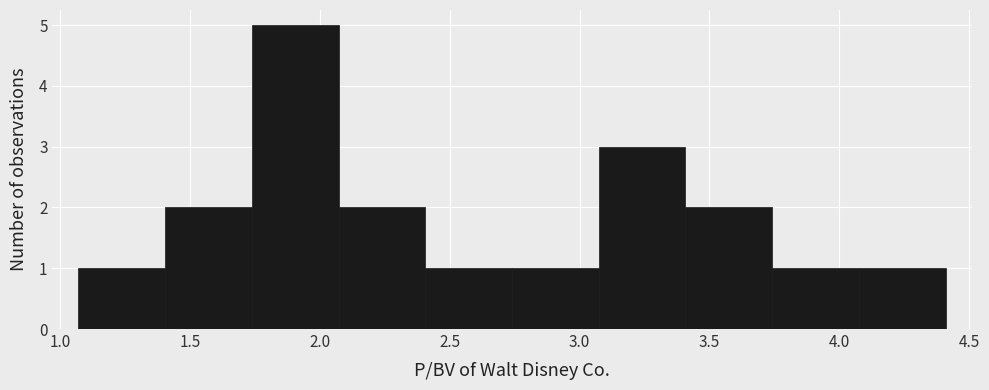

Which range on the x-axis has the tallest bar?

1.75 to 2.05